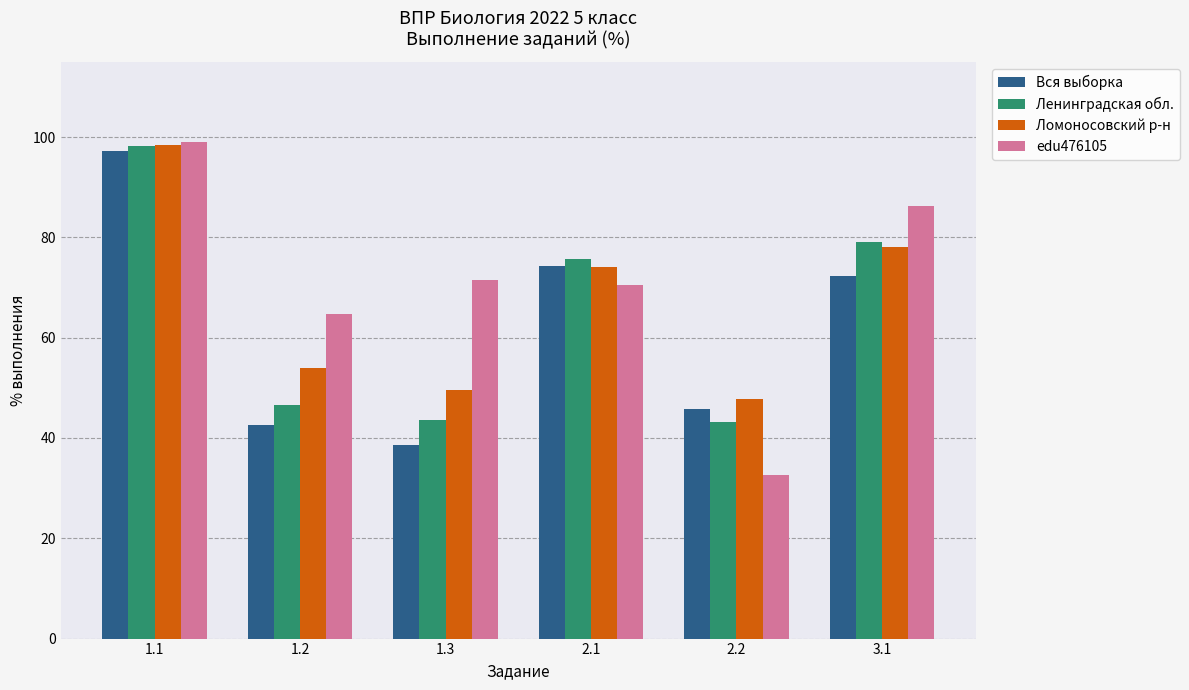

Read the Вся выборка value at 2.1.

74.3